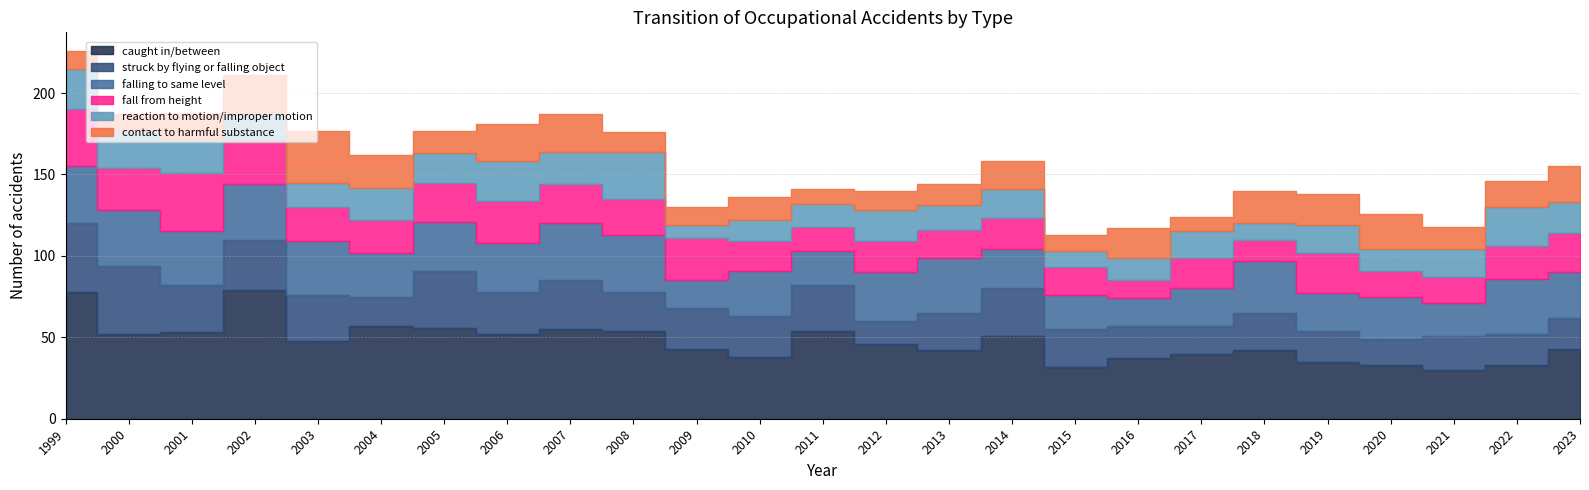

Does the chart display data point markers on the line(s)?

No